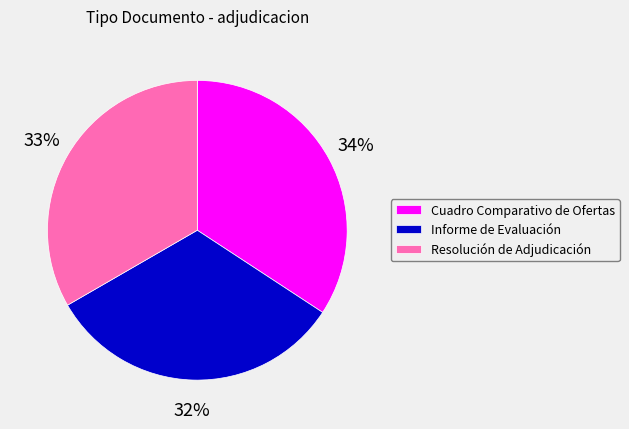

Is it true that Informe de Evaluación is 32% of the pie?

True